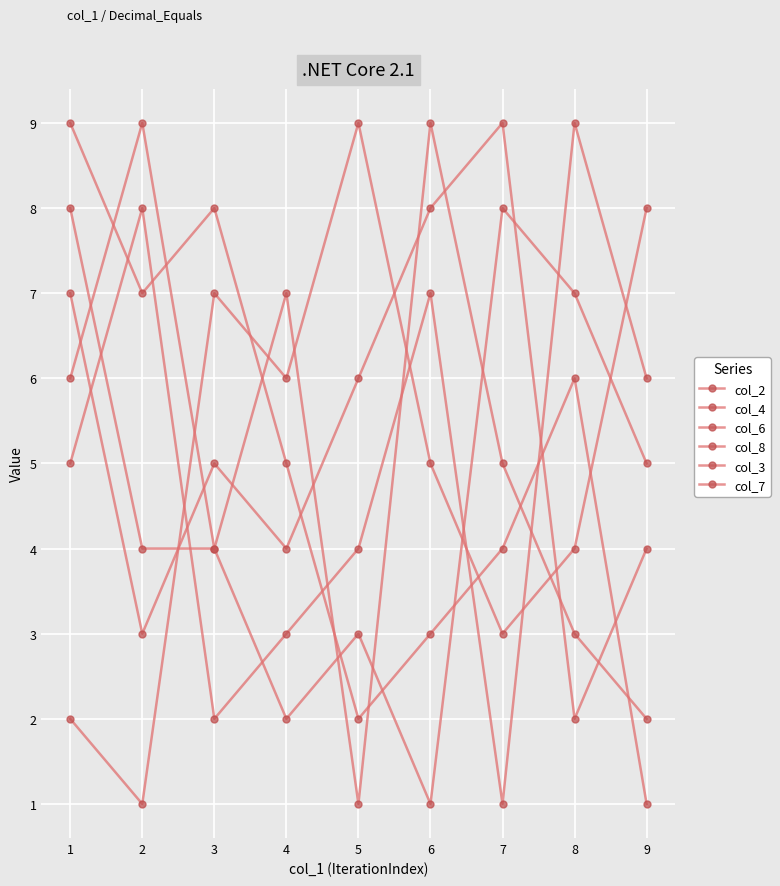

Which series has the largest range (max minus min)?

col_2